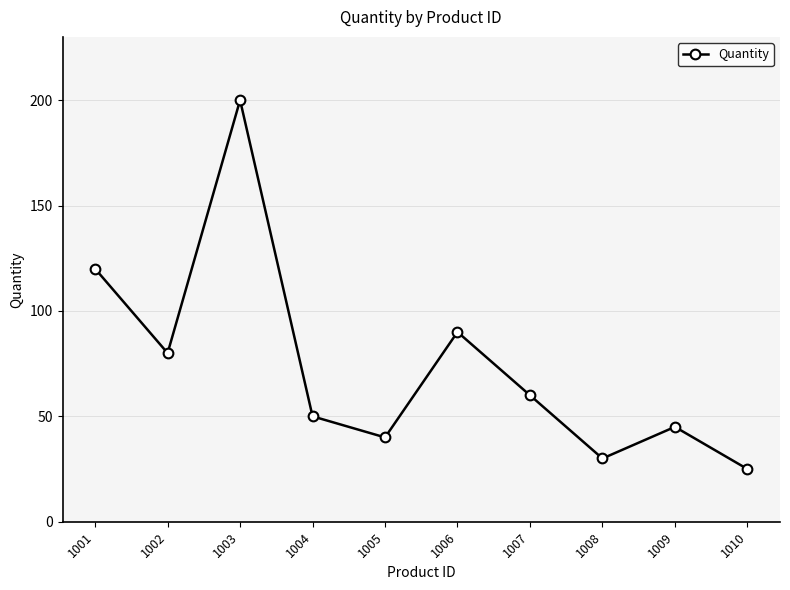

Where does the data first go above 60?

1001